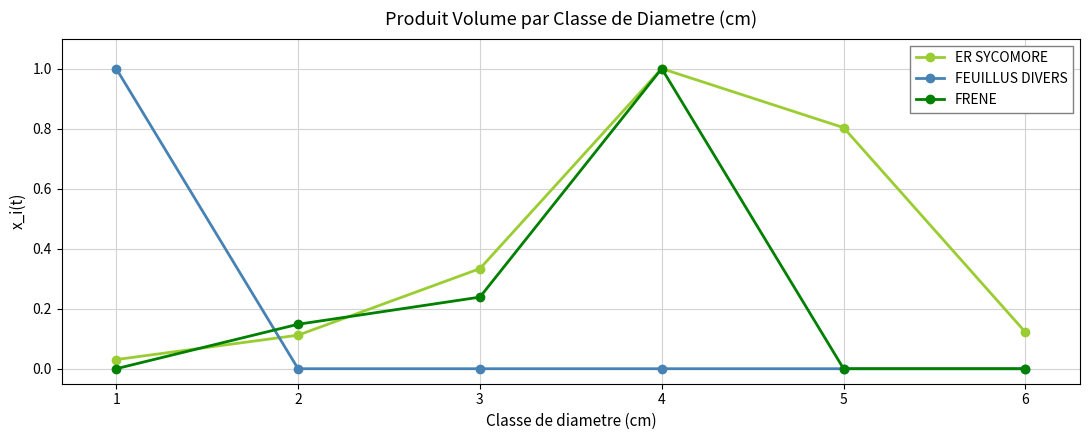

Count the number of data series in this chart.

3